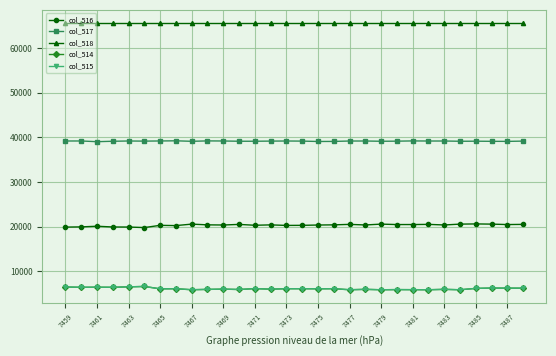

True or false: col_515 has more than 0 points higher than both neighbors.

True